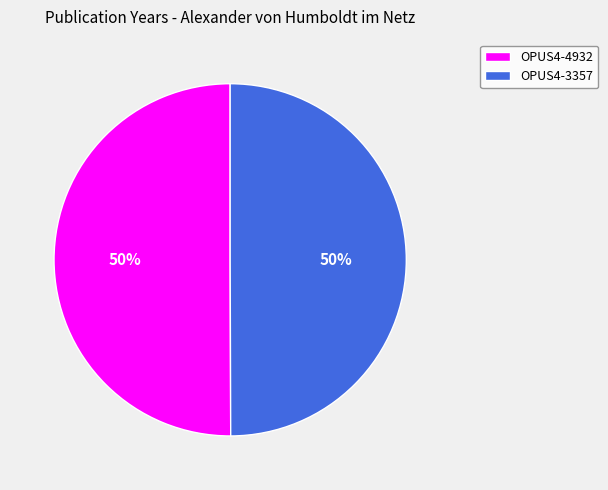

To the nearest percent, what portion does OPUS4-4932 represent?

50%